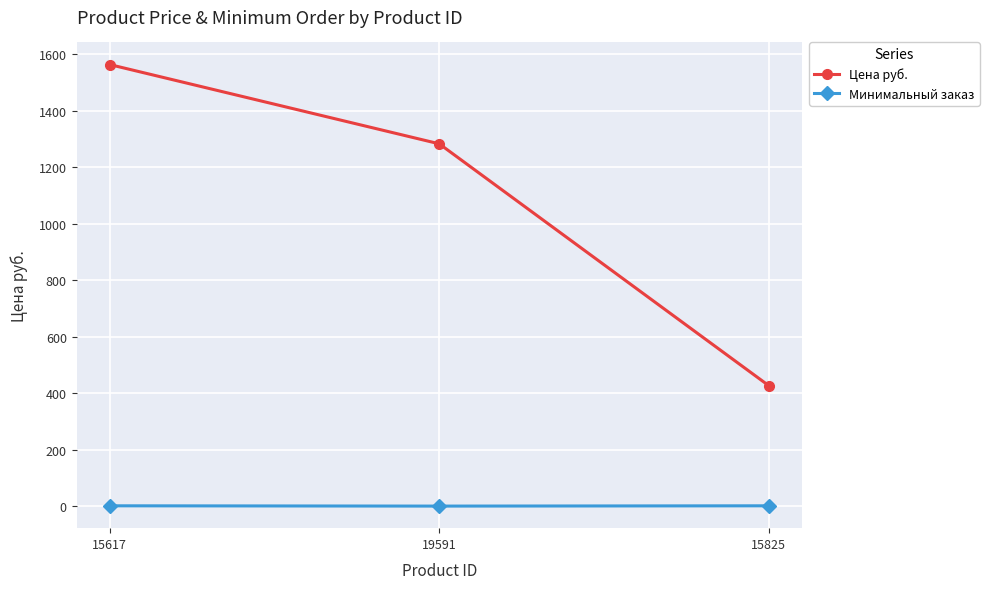

What is the total value across all series at 15825?

427.0